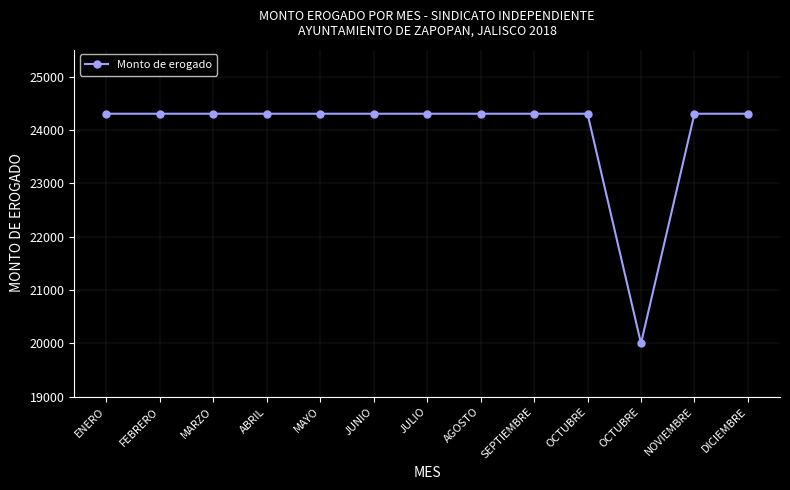

What is the label of the 12th point from the left?

NOVIEMBRE